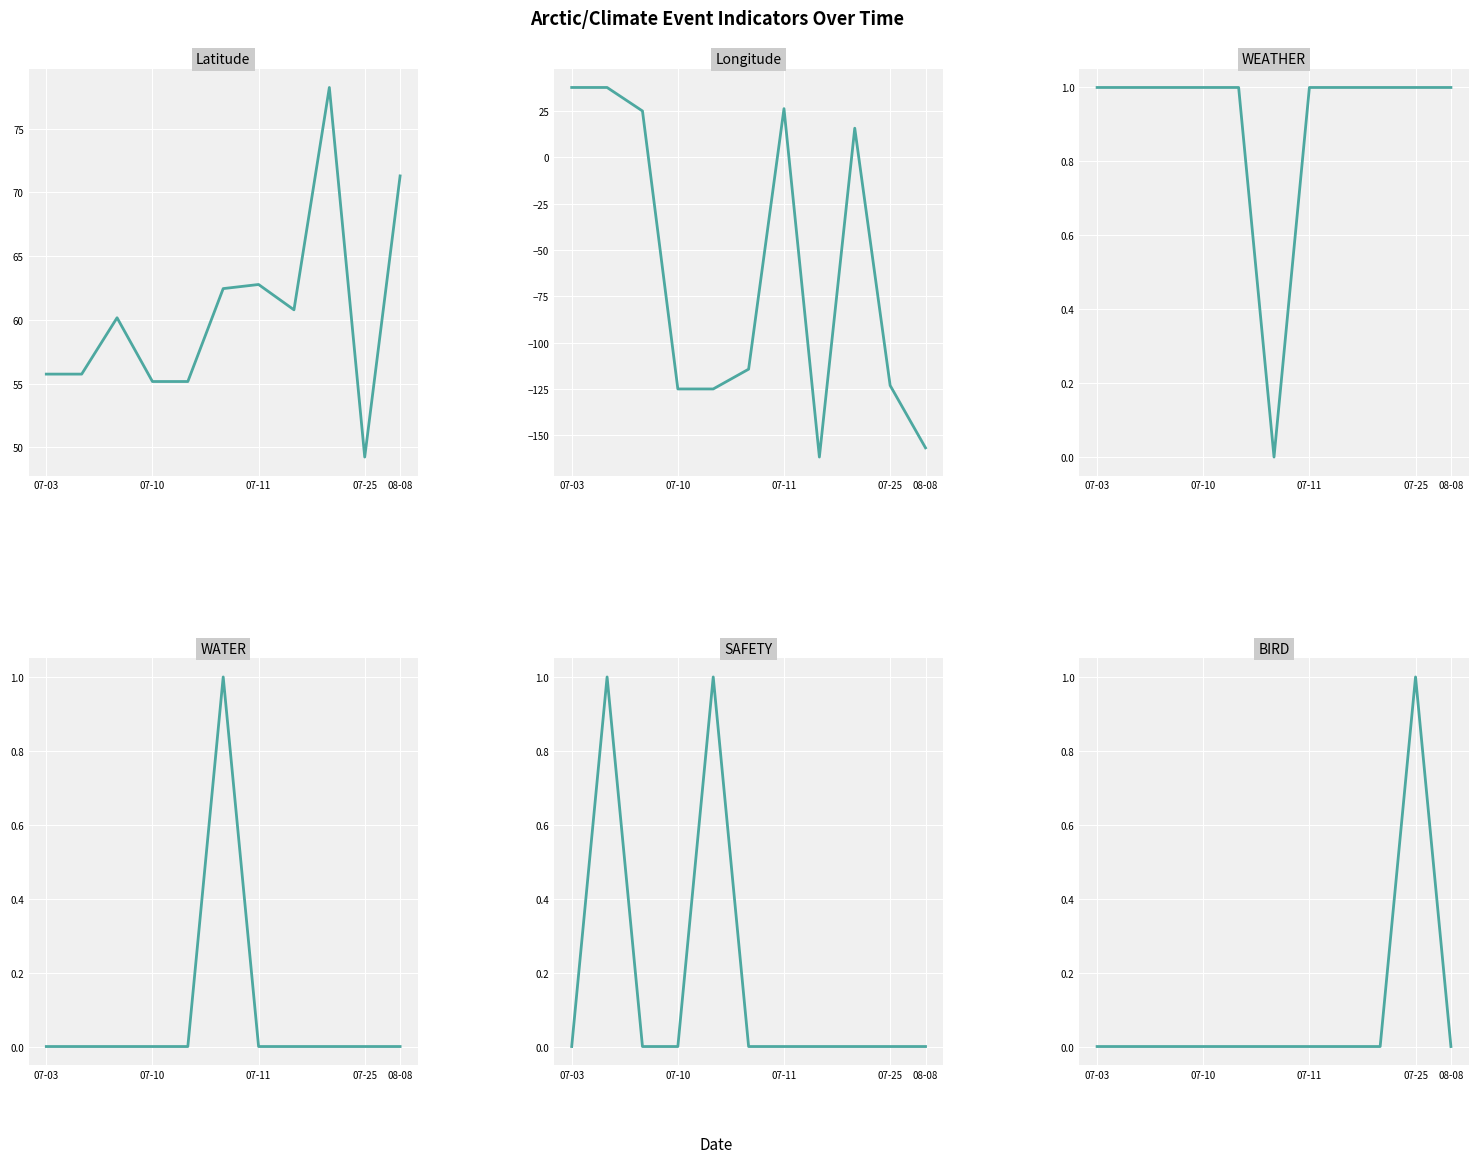

What is the label of the 11th point from the right?

07-03